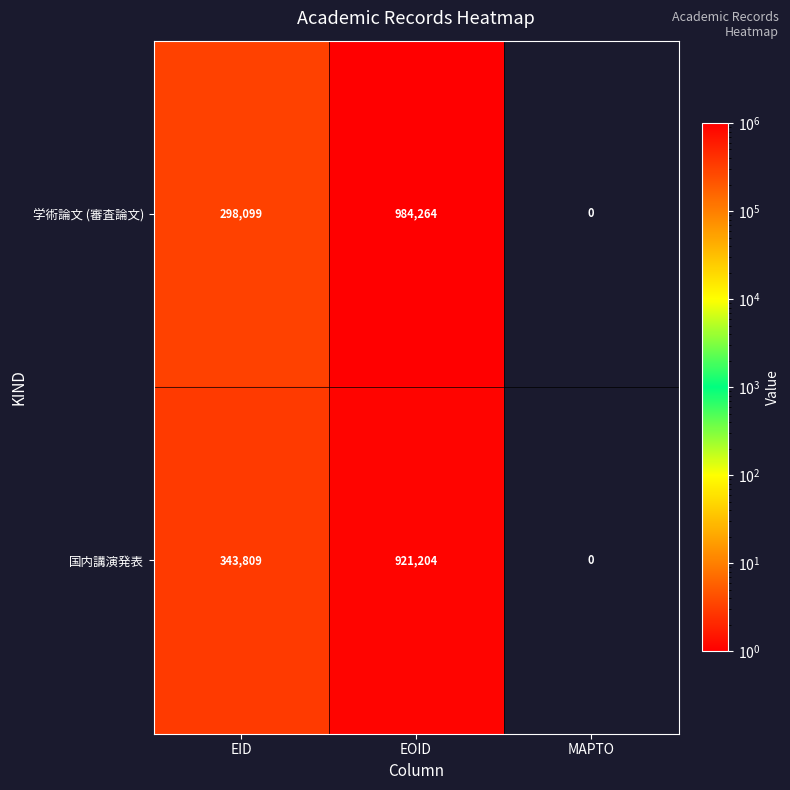

Count the number of data series in this chart.

2